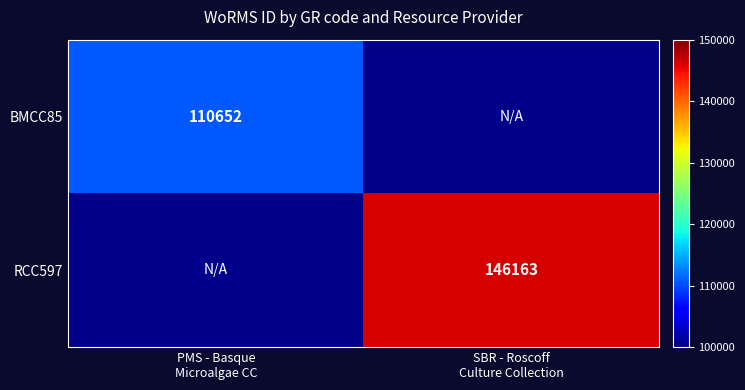

How many categories are shown in the chart?

2